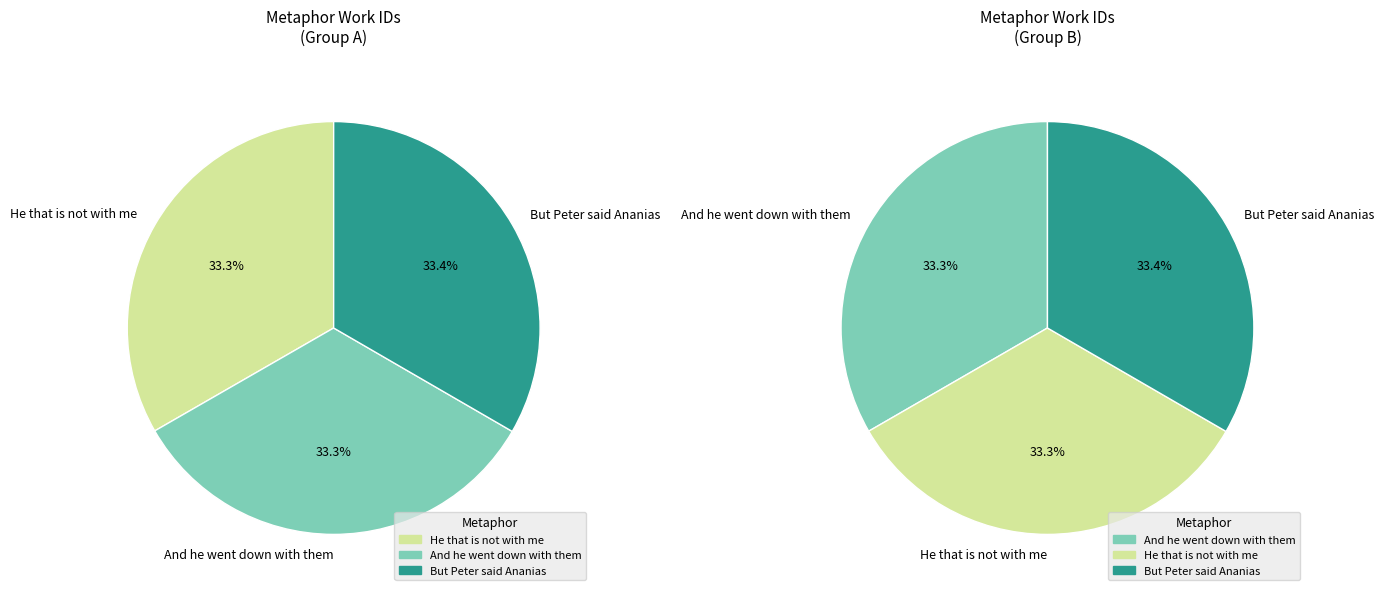

Is there any slice that represents more than half of the pie?

No